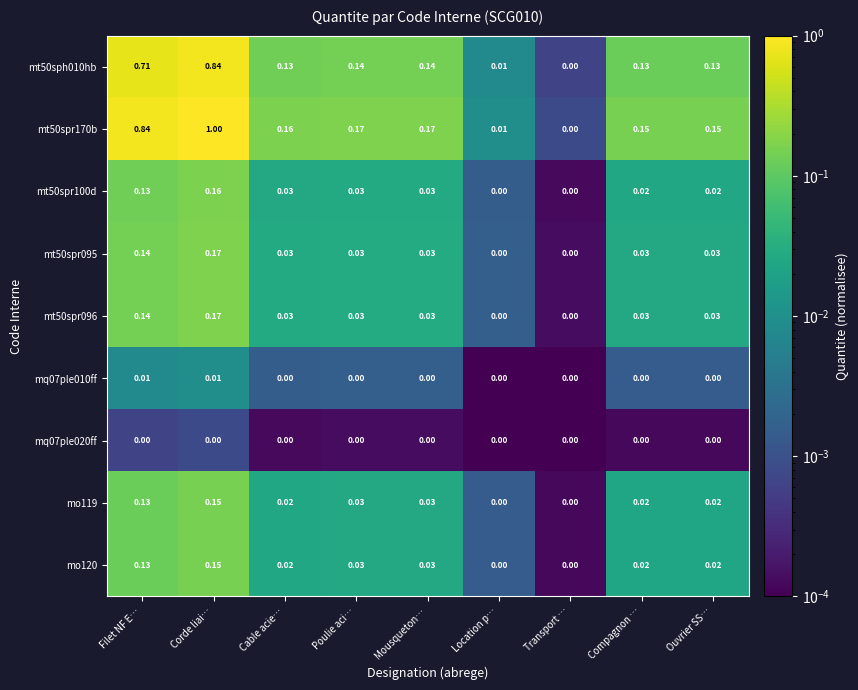

Between Transport … and Compagnon …, which series saw the biggest shift?

mt50spr170b